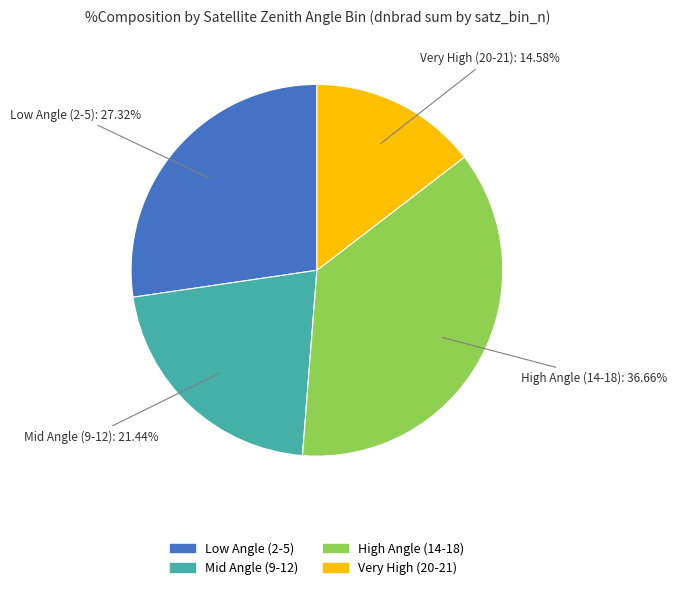

Approximately how many times larger is the value at High Angle (14-18) compared to Mid Angle (9-12)?

1.7